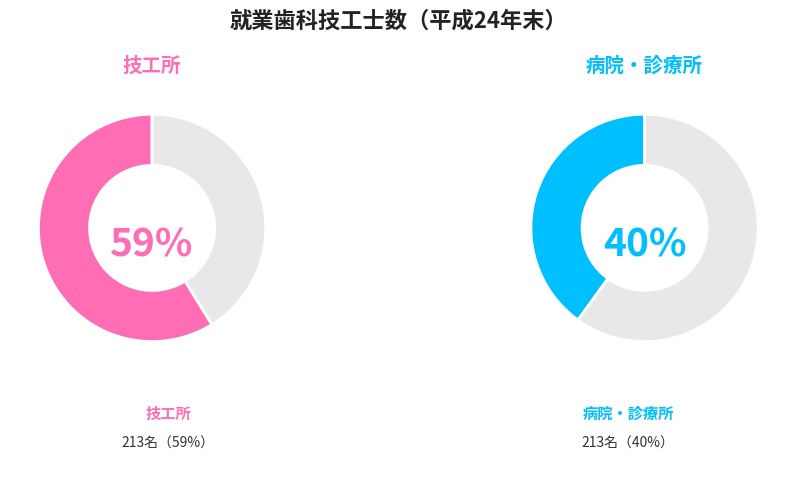

Which slice represents more than half of the pie?

技工所